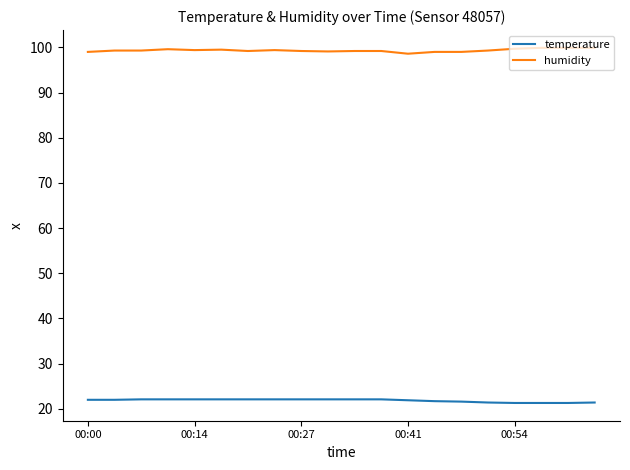

What is the average value of the humidity series?

99.3